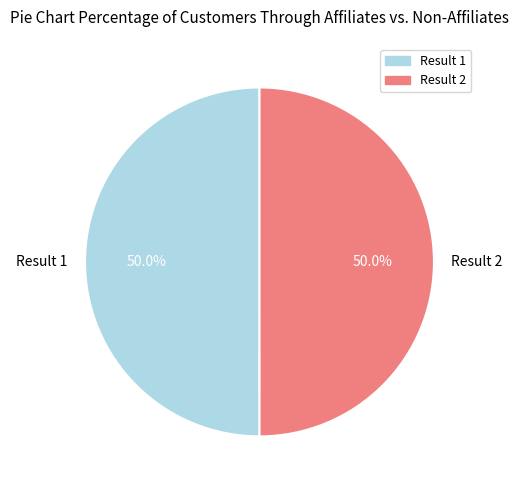

To the nearest percent, what percentage of the pie is Result 2?

50%